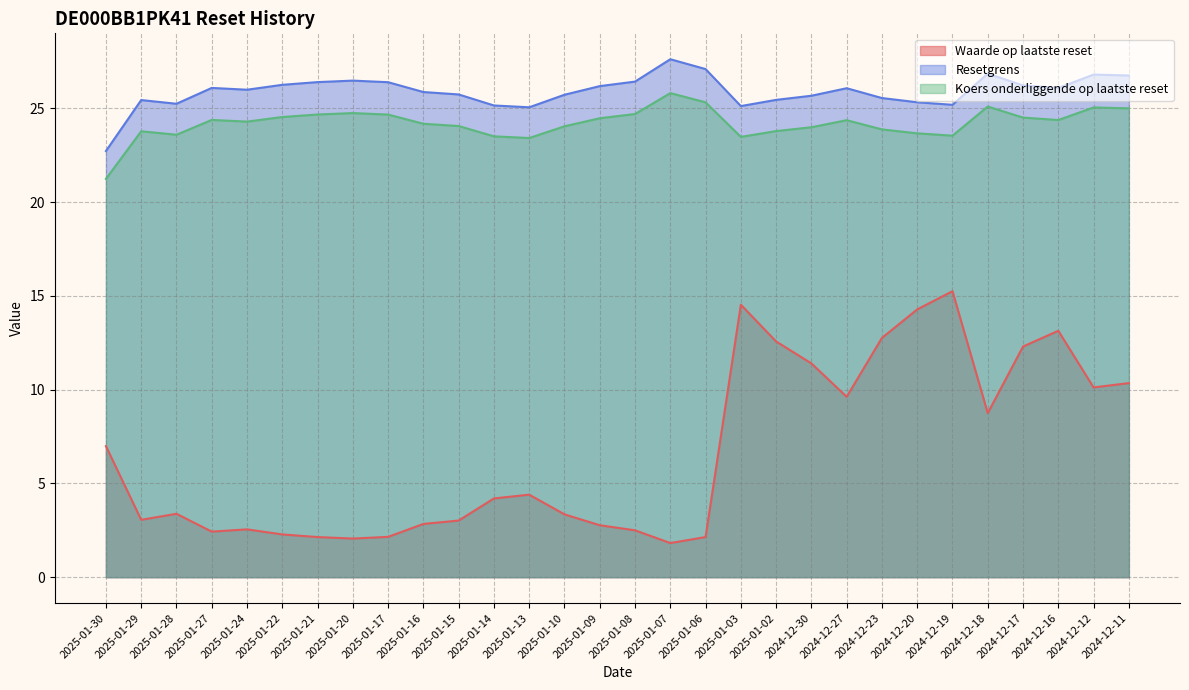

Which category has the lowest value across all series?

2025-01-07